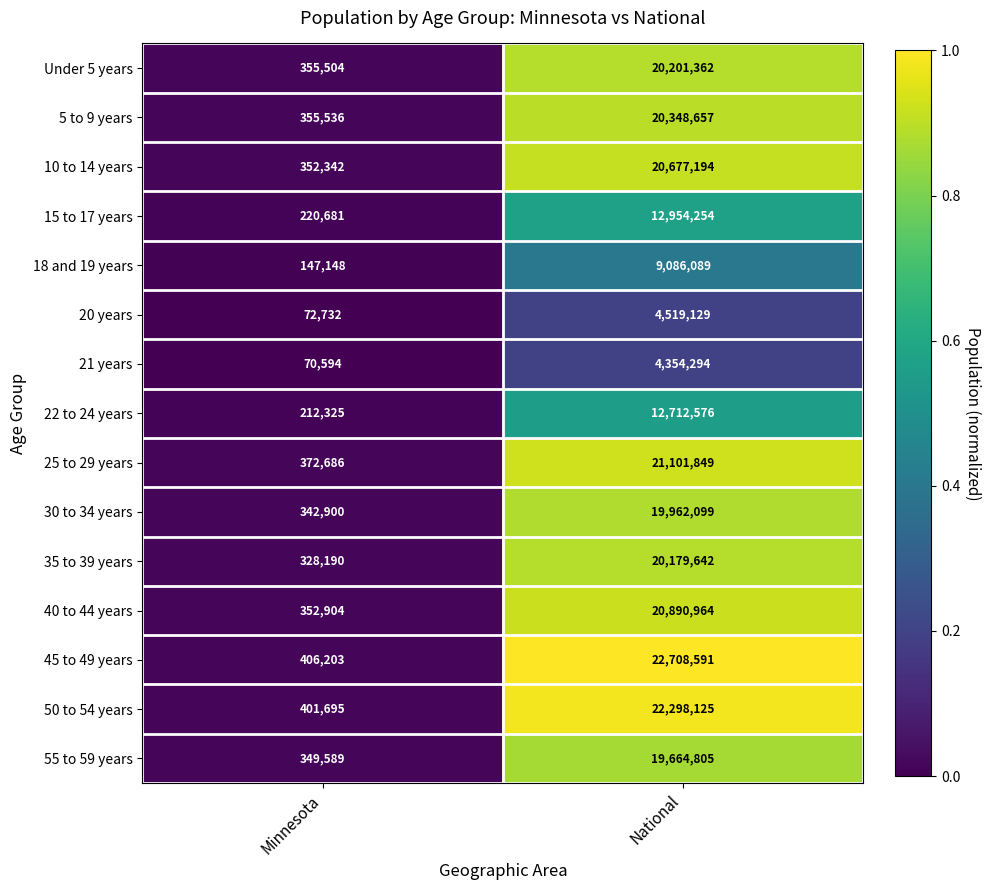

Rank the categories by 18 and 19 years value from lowest to highest.

Minnesota, National